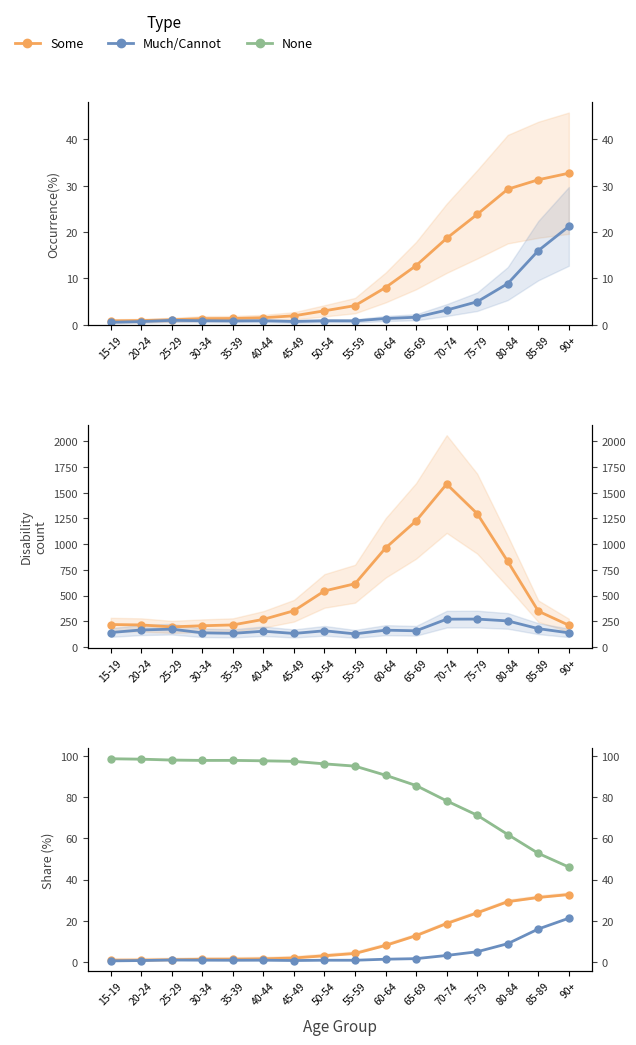

What is the value of the Some point at the 1st from the left?

0.9